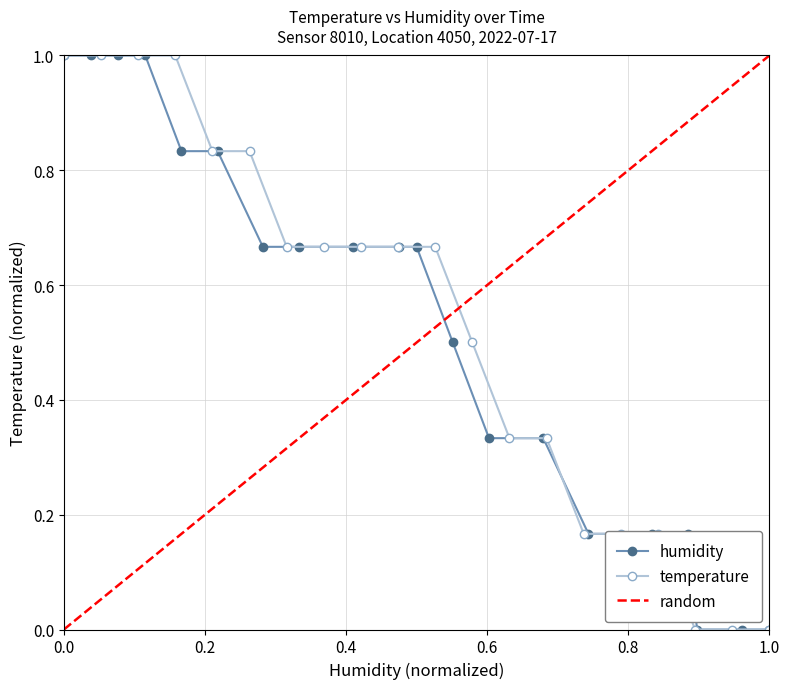

True or false: temperature has more than 2 points higher than both neighbors.

False